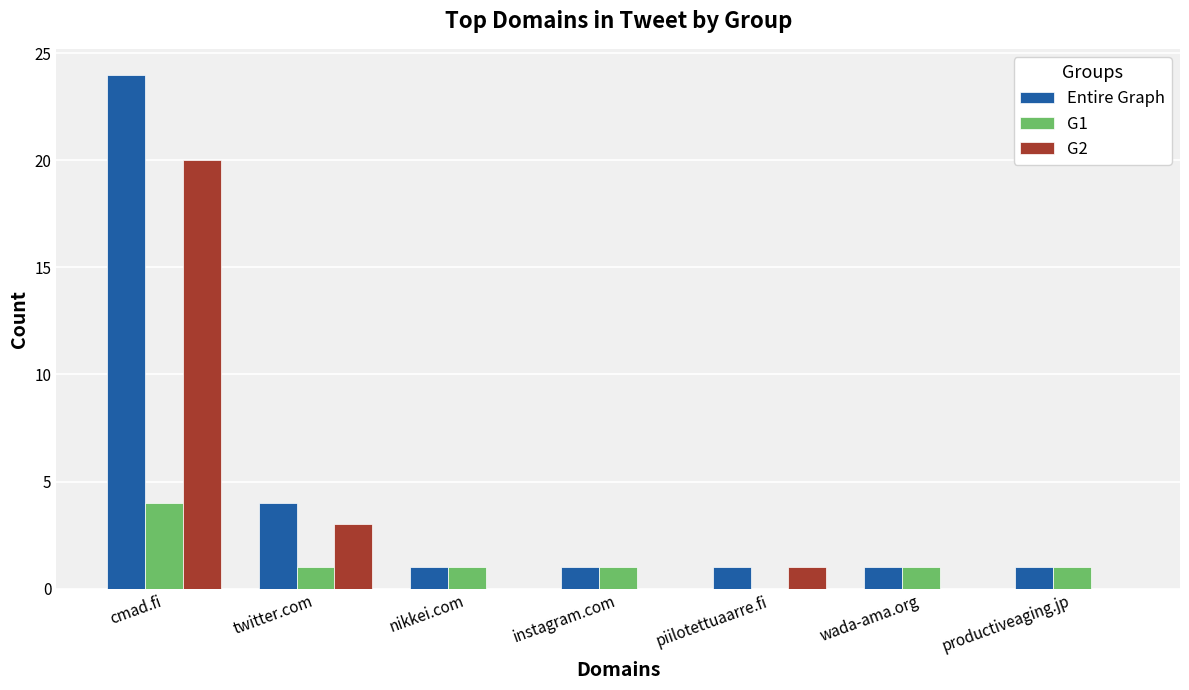

Is it true that Entire Graph equals 2 at nikkei.com?

False